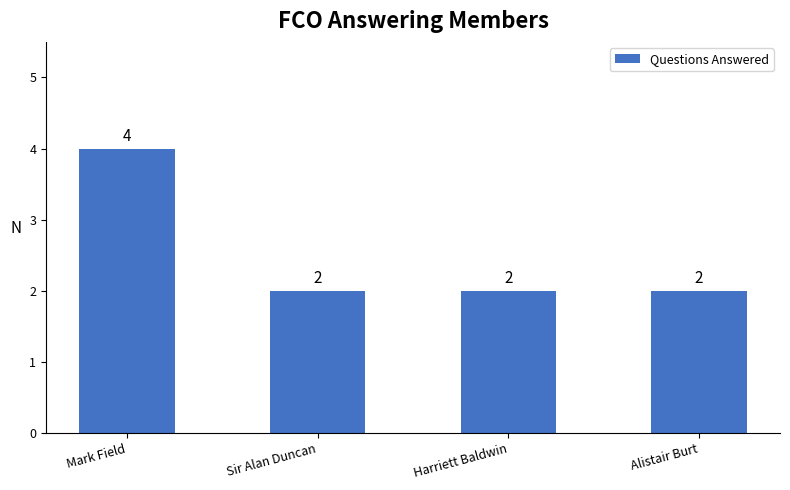

What is the label of the 4th bar from the left?

Alistair Burt